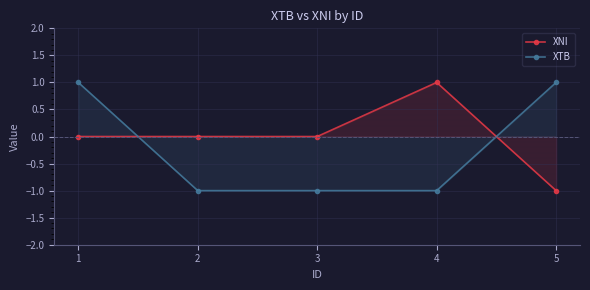

What is the spread (max minus min) of values at 1?

1